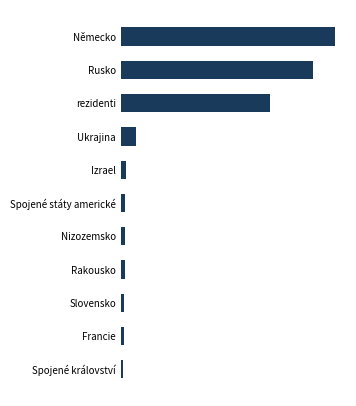

At which label is the value closest to 367605?

rezidenti